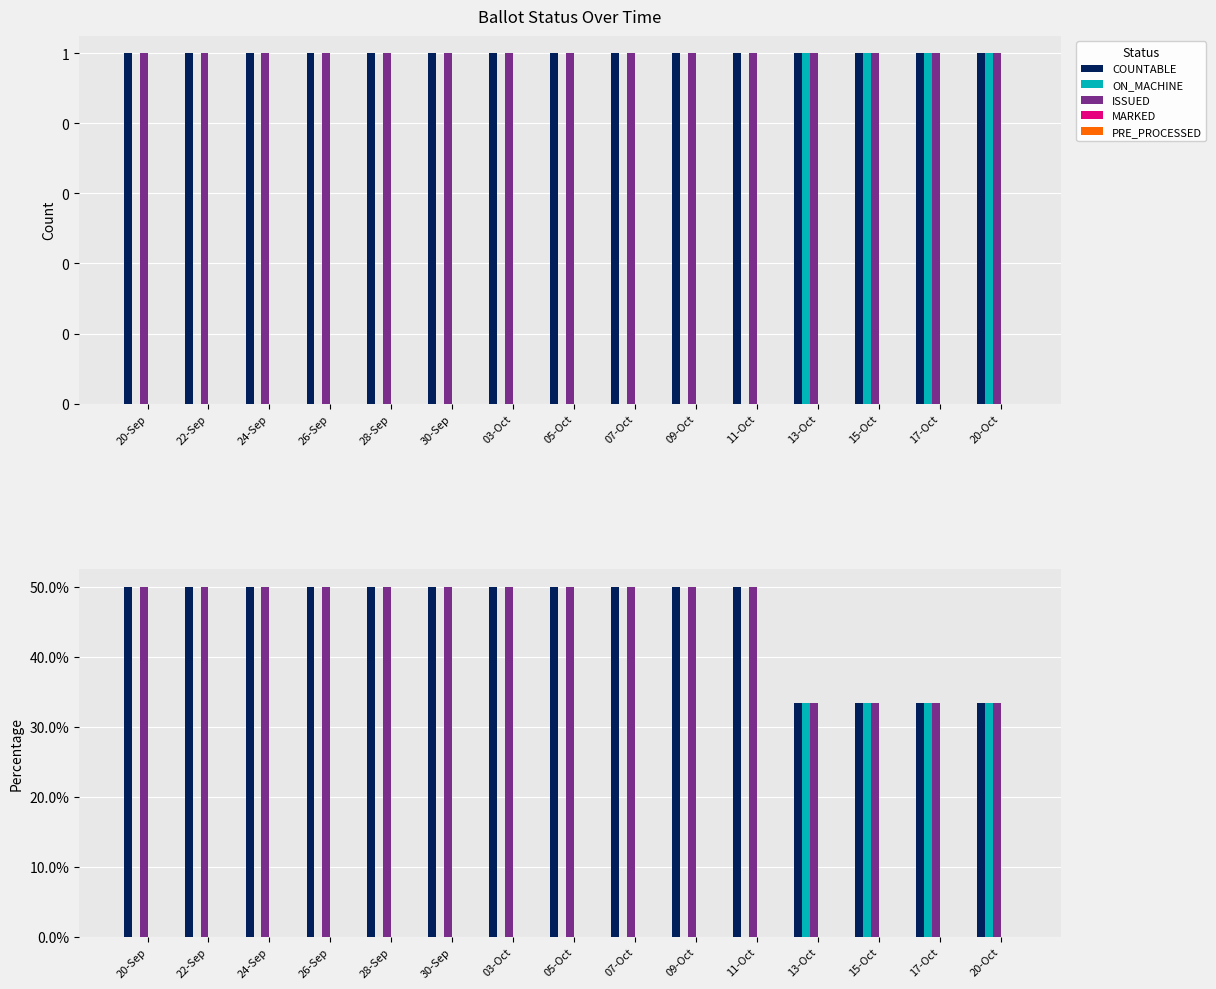

What is the label of the 2nd bar from the left?

22-Sep